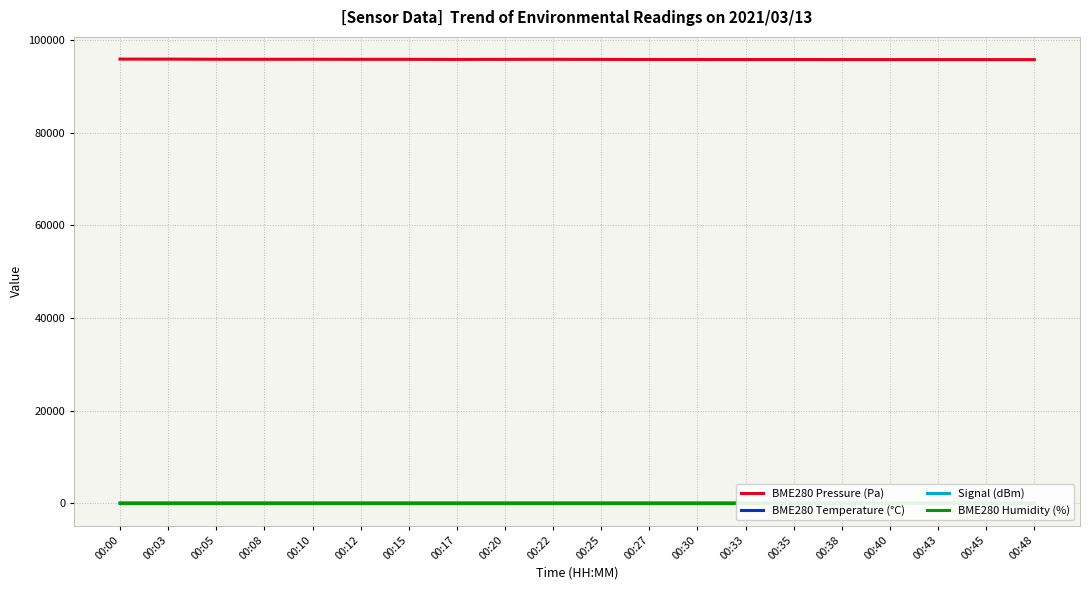

Count the number of data series in this chart.

4